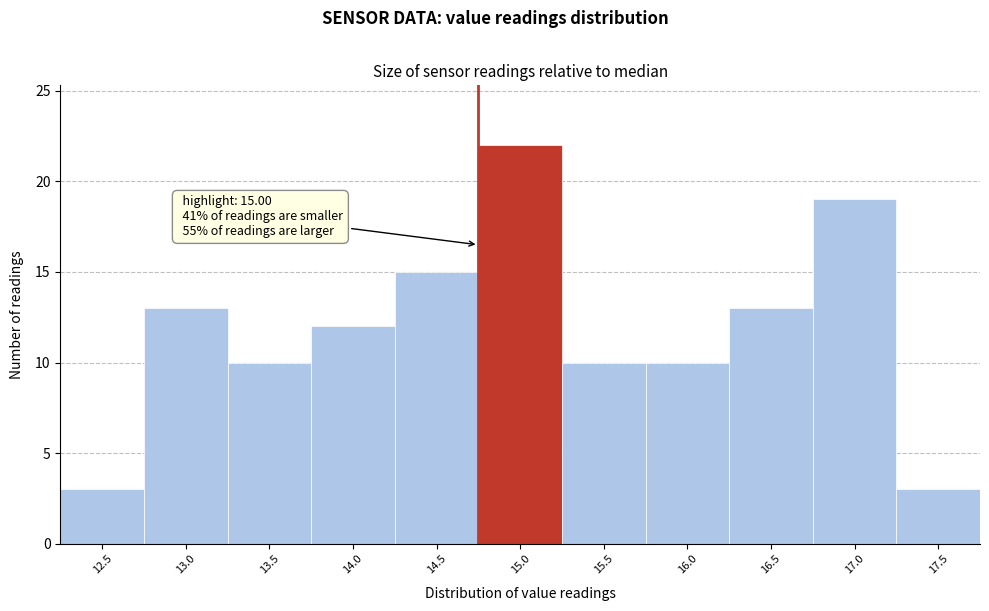

Reading right to left, what are all the values shown in this chart?

17.5=3	17.0=19	16.5=13	16.0=10	15.5=10	15.0=22	14.5=15	14.0=12	13.5=10	13.0=13	12.5=3